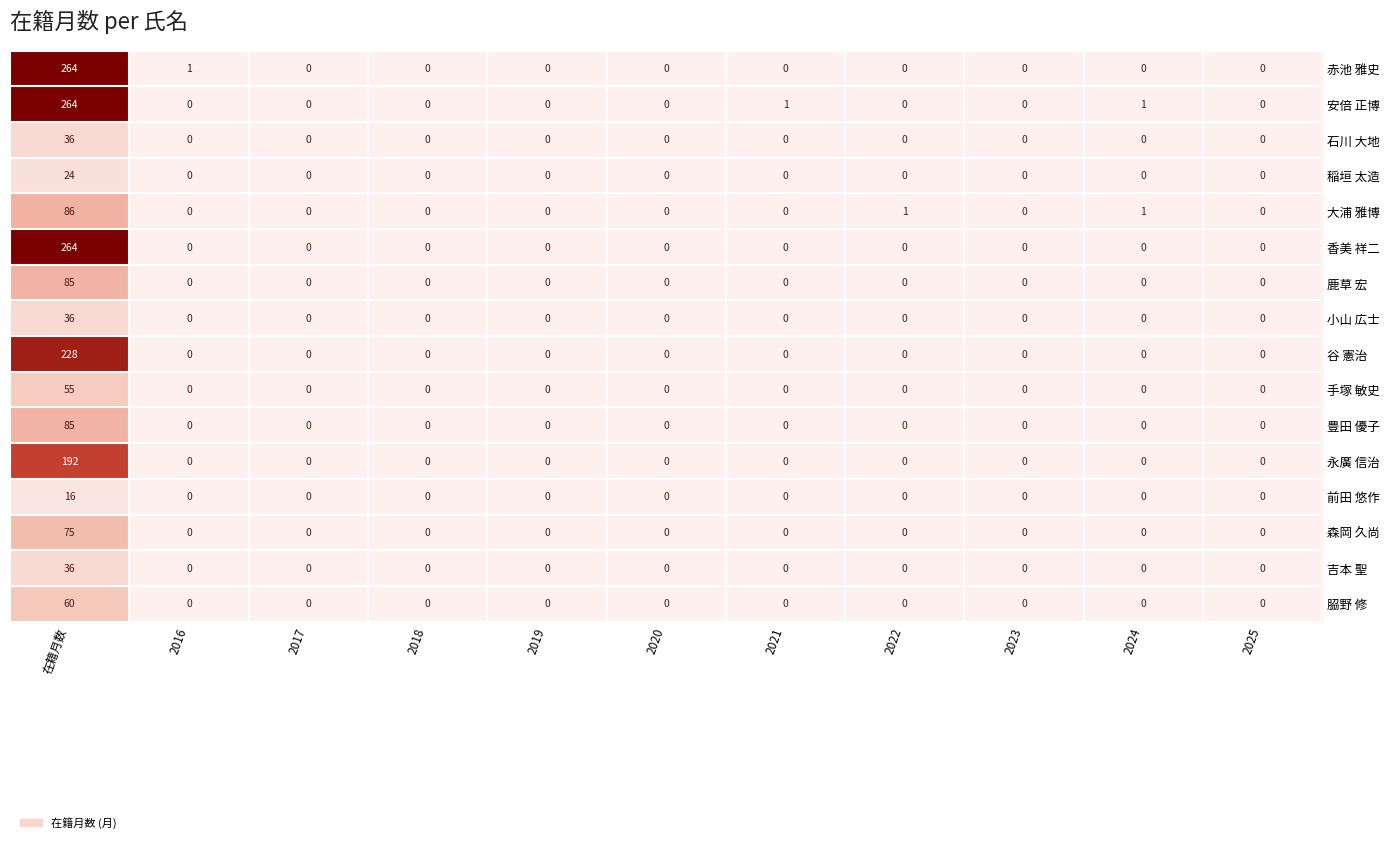

Which series has the largest total across all categories?

安倍 正博